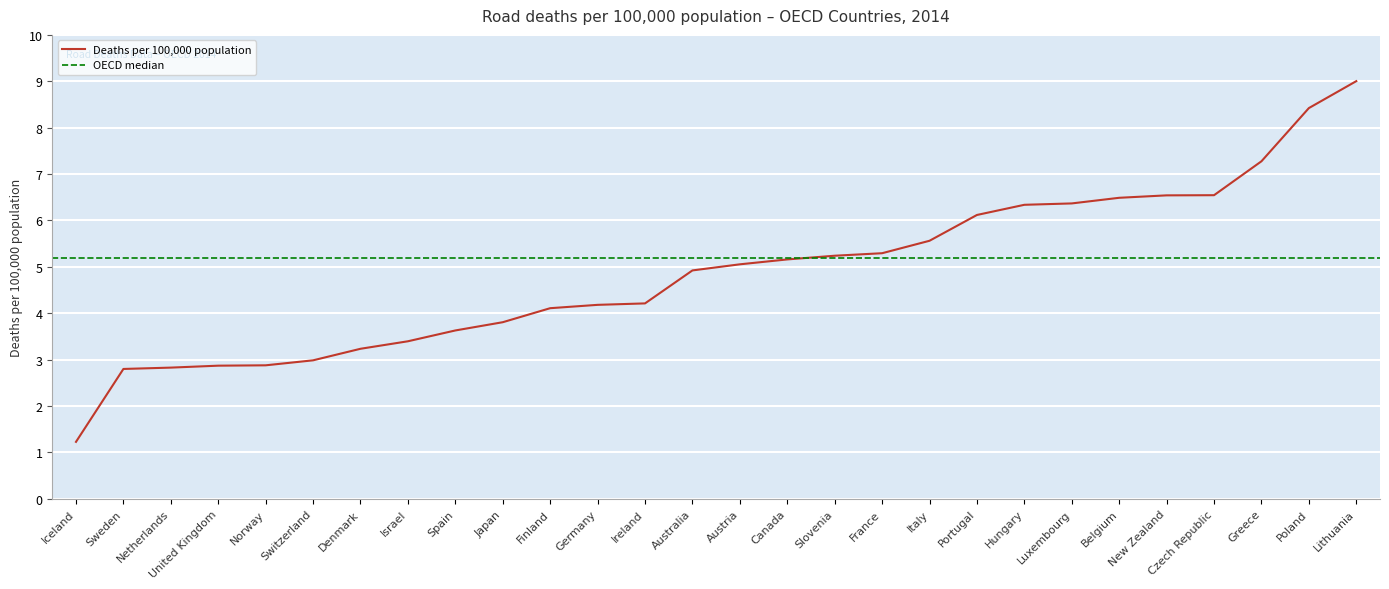

Which category has the highest value across all series?

Lithuania